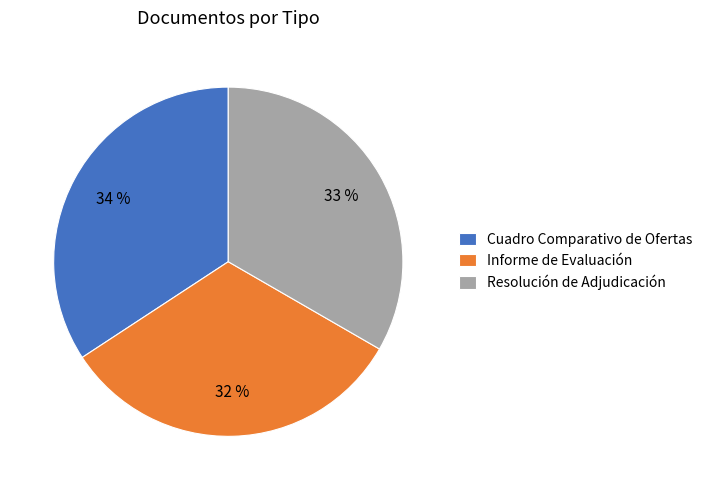

To the nearest percent, what is the combined percentage of Resolución de Adjudicación and Informe de Evaluación?

66%